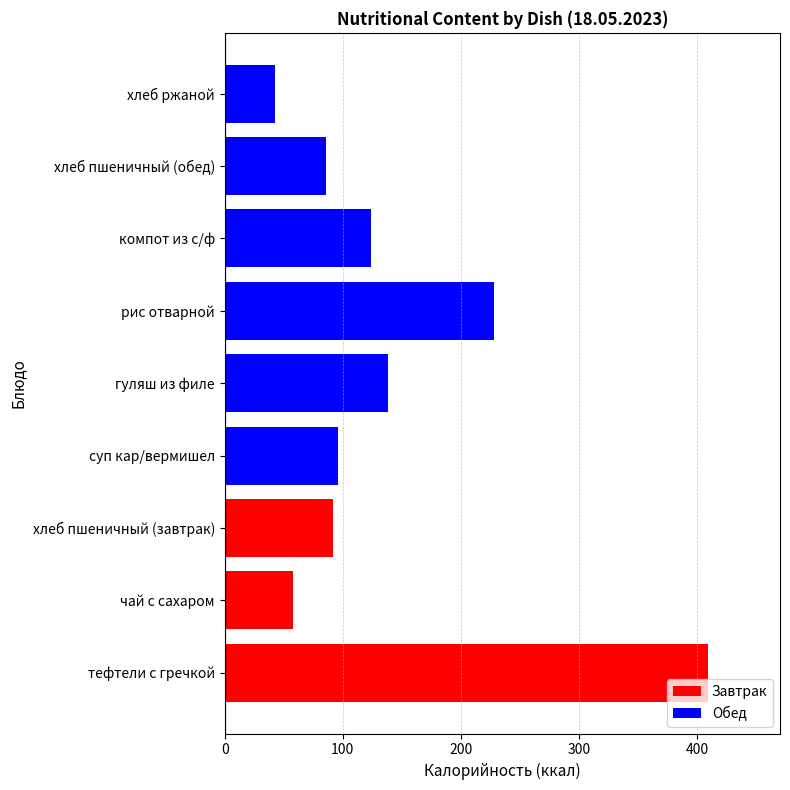

Reading bottom to top, list all the values displayed in this chart.

409	58	92	96	138	228	124	86	43